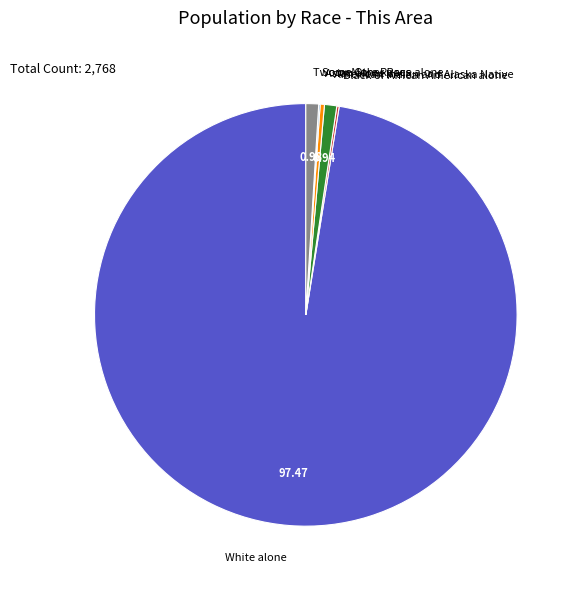

Which category has the biggest portion of the pie?

White alone